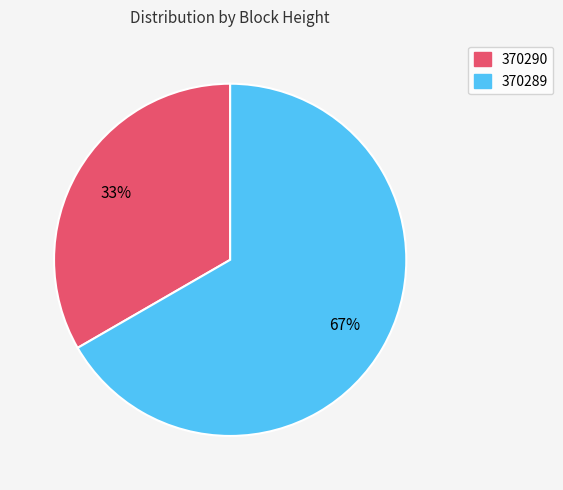

To the nearest percent, what is the average slice percentage?

50%